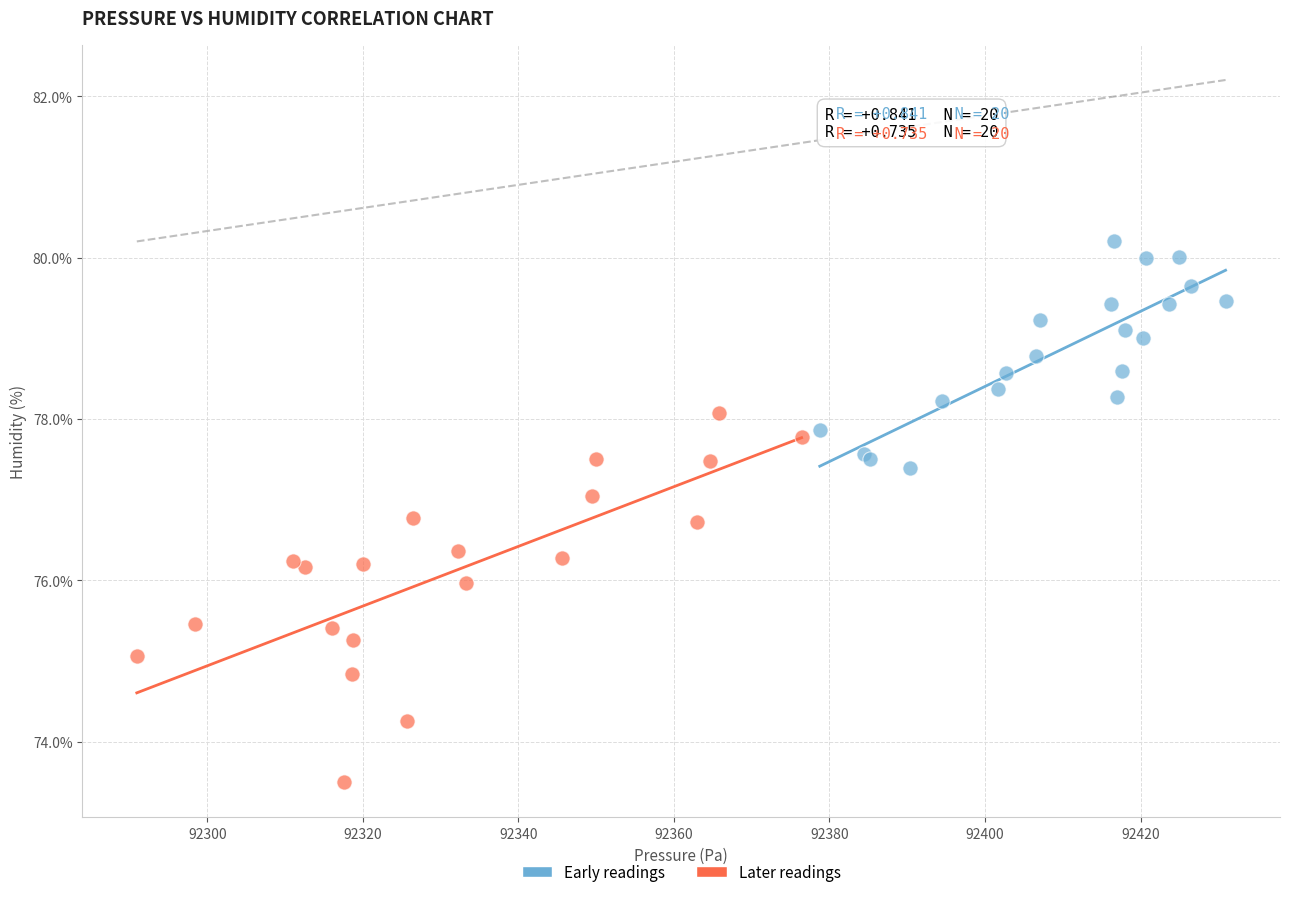

Which series contains the highest Y value?

Early readings